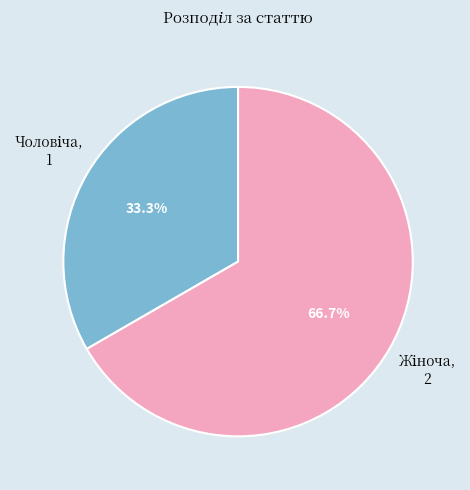

Is there any slice that represents more than half of the pie?

Yes